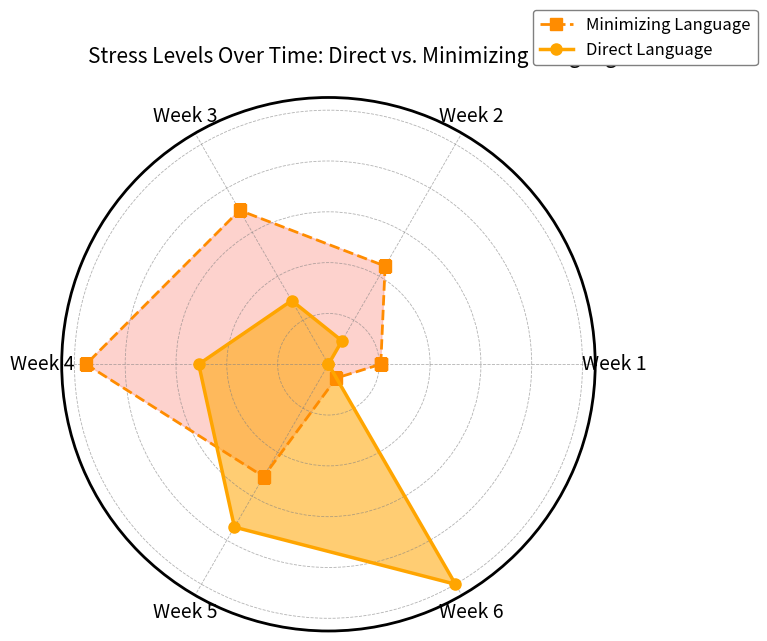

What is the sum of the Minimizing Language values at Week 5 and Week 6?

0.6